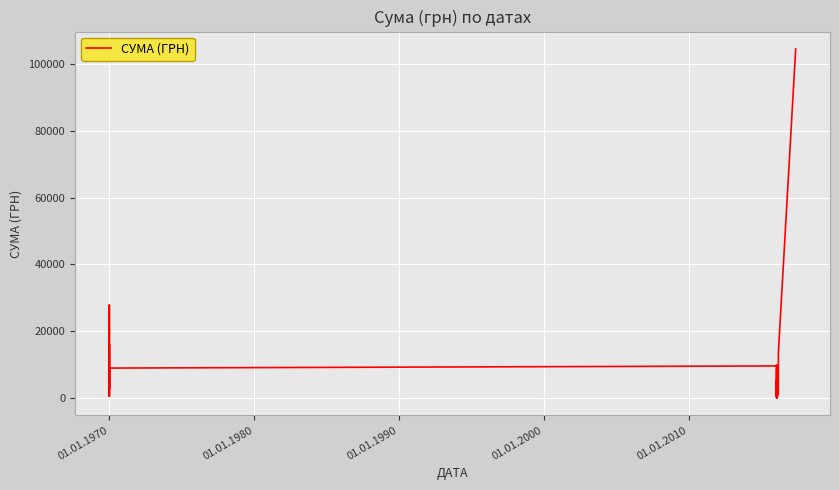

At which category does the data reach its first local peak?

01.01.1970